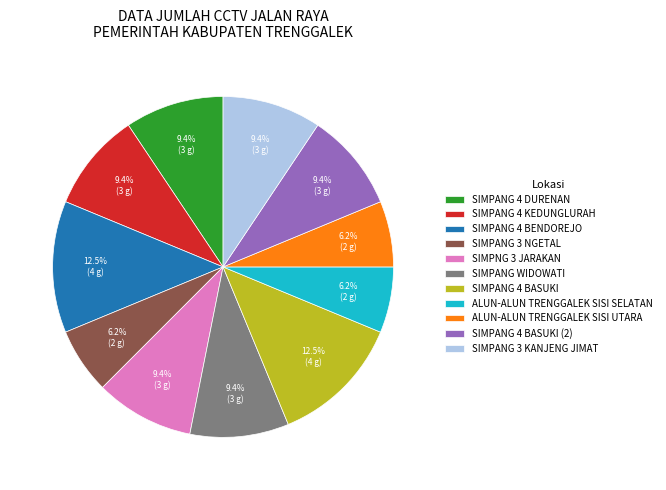

True or false: SIMPANG 4 BASUKI (2) accounts for 9% of the total.

True